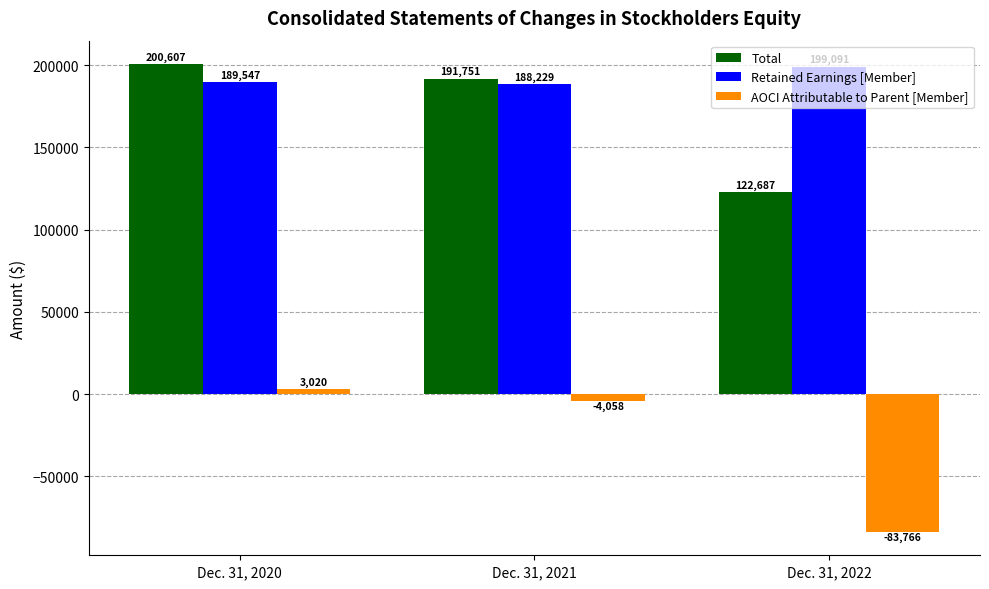

Does the chart contain stacked bars?

No